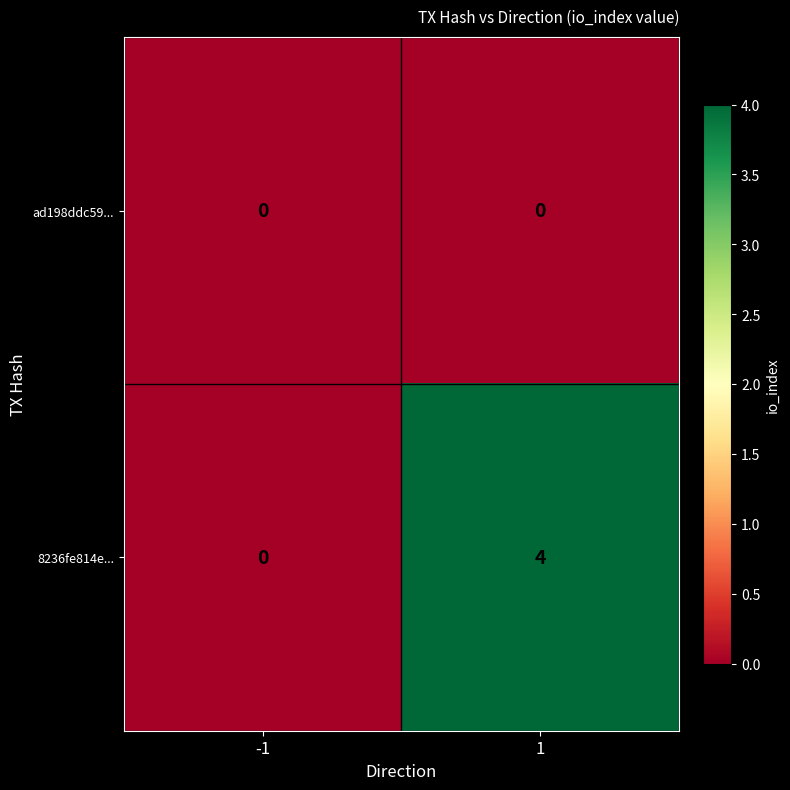

Which series has the largest total across all categories?

8236fe814e...